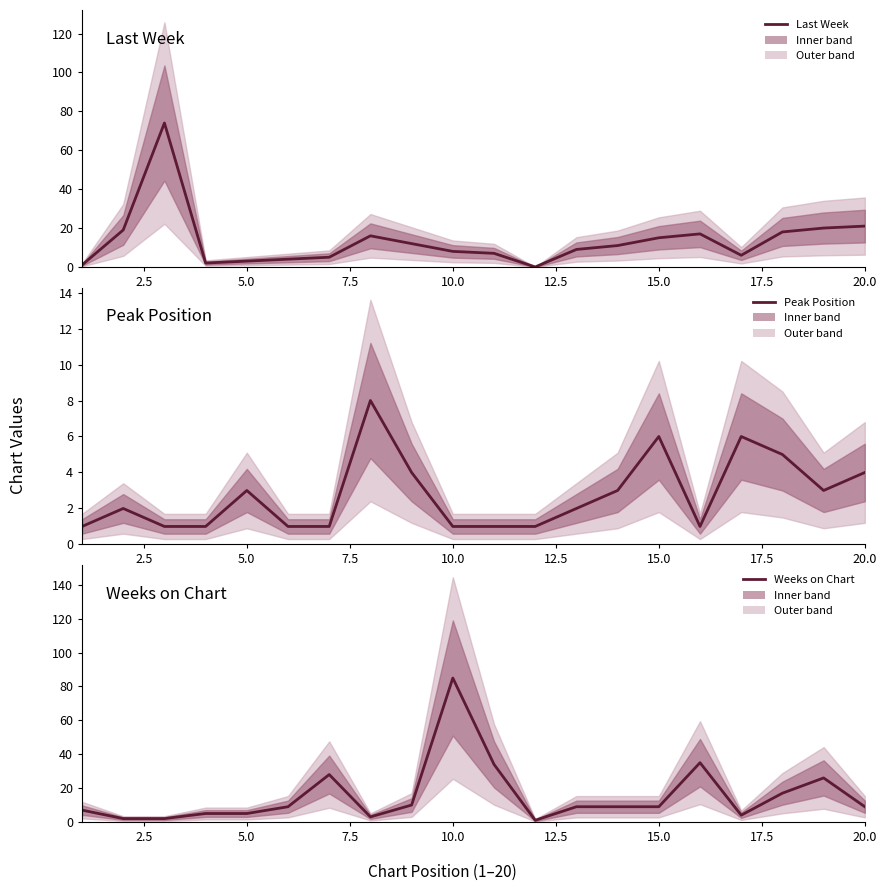

What is the value of the Last Week point at the 4th from the left?

2